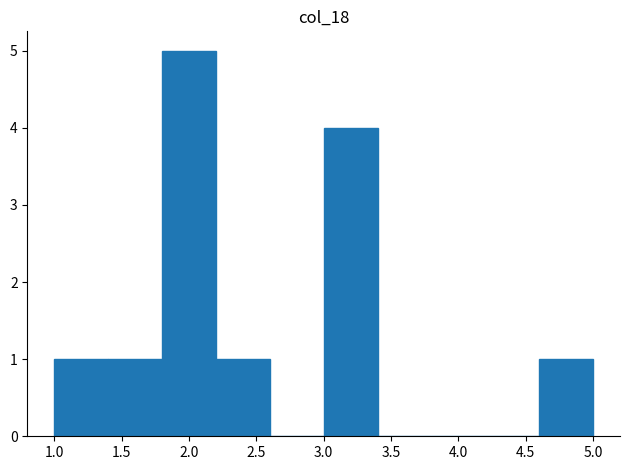

Which range on the x-axis has the tallest bar?

1.8 to 2.2